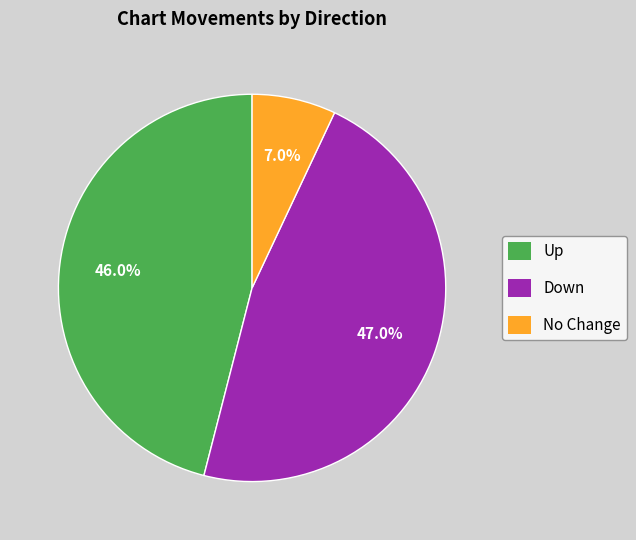

Is there a majority slice in this chart?

No